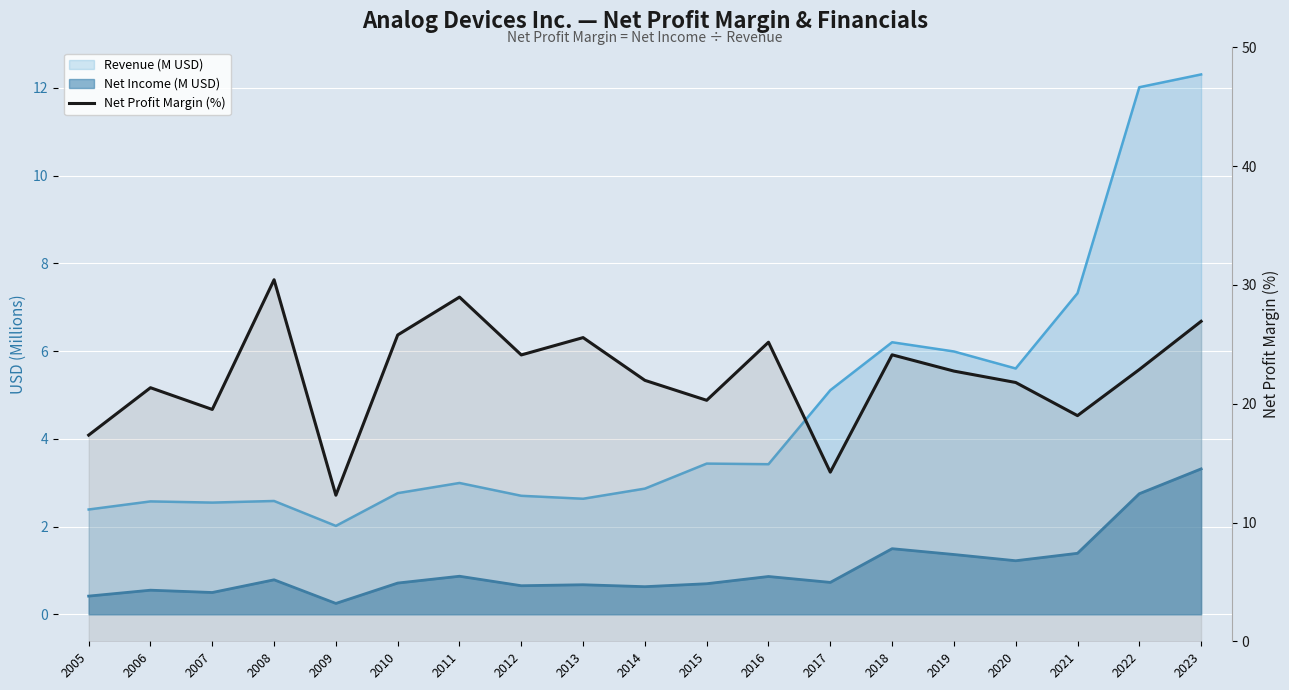

Reading left to right, transcribe all the data shown in this chart.

2005=17.4	2006=21.3	2007=19.5	2008=30.4	2009=12.3	2010=25.8	2011=29.0	2012=24.1	2013=25.6	2014=22.0	2015=20.3	2016=25.2	2017=14.2	2018=24.1	2019=22.8	2020=21.8	2021=19.0	2022=22.9	2023=26.9